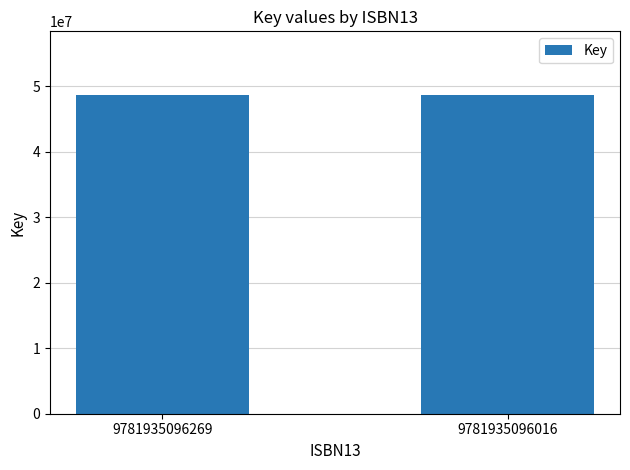

The value at 9781935096016 is 48592903. True or false?

True